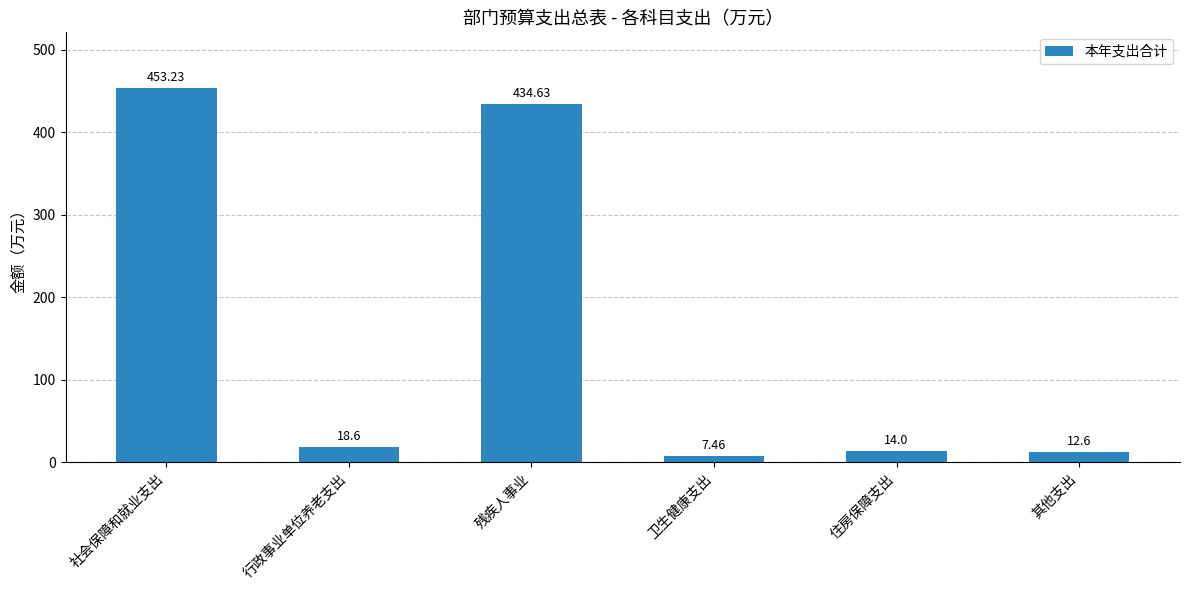

Is it true that the value at 社会保障和就业支出 is 290.4?

False